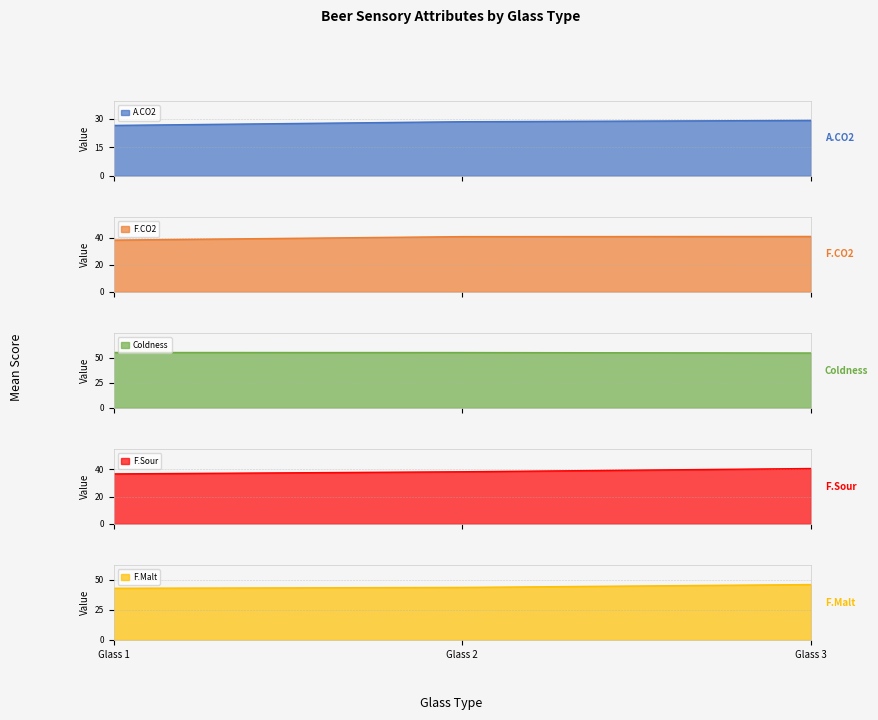

What is the maximum value for A.CO2?

29.1